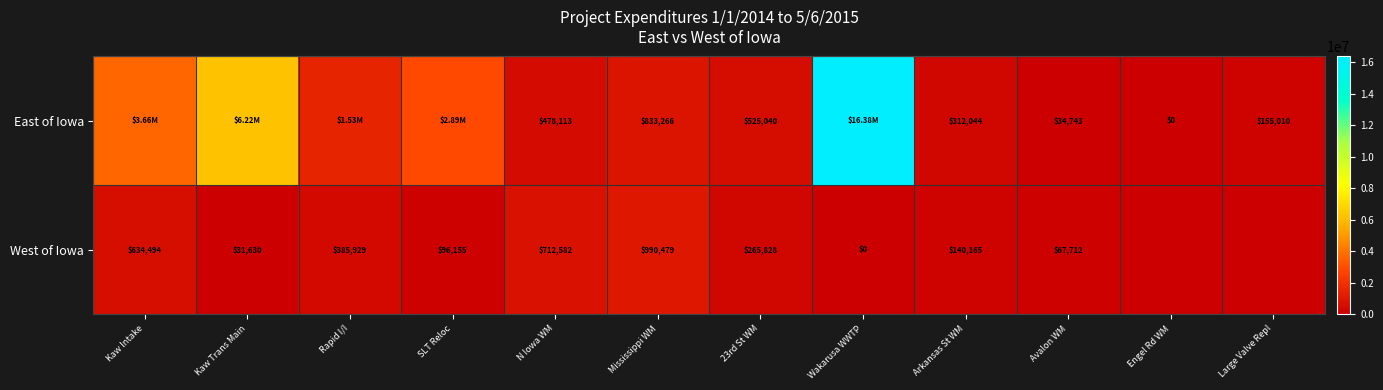

Rank the series at Arkansas St WM from lowest to highest value.

West of Iowa, East of Iowa